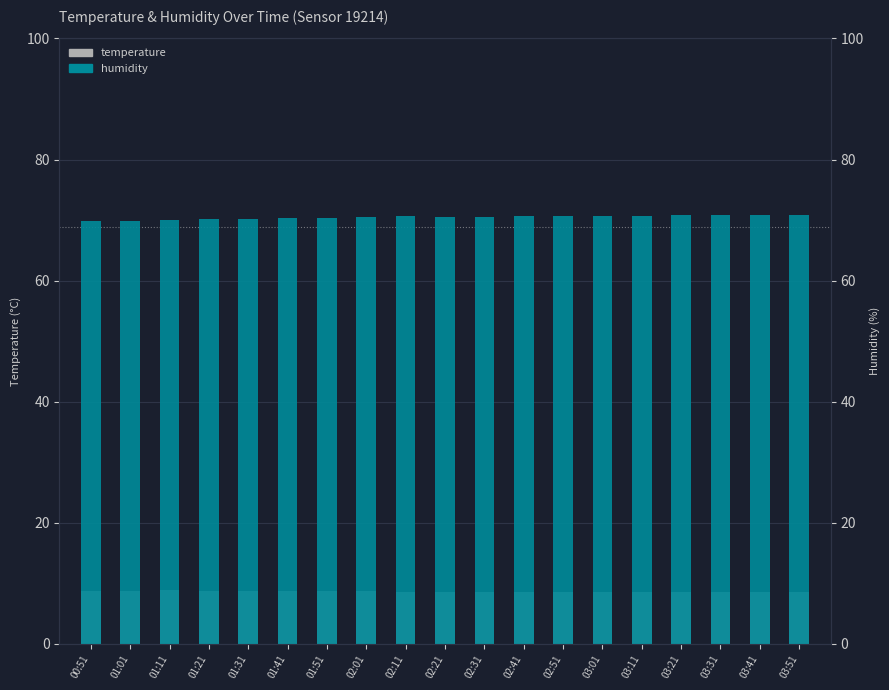

At which category is the sum across all series the highest?

03:41